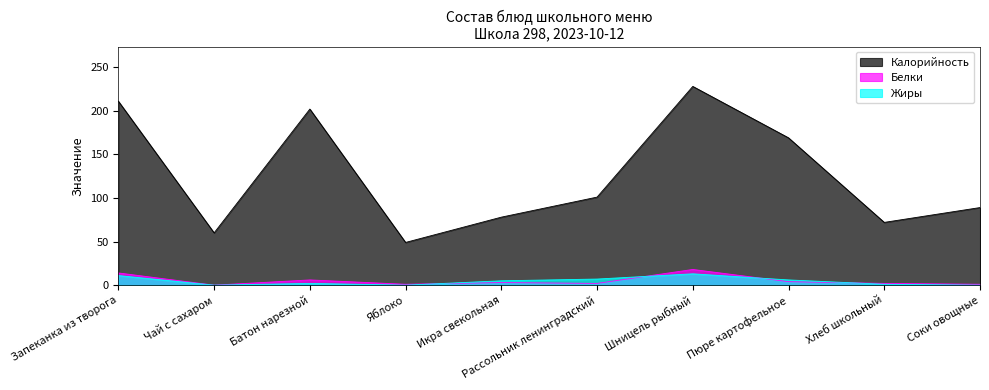

What is the label of the 5th point from the left?

Икра свекольная